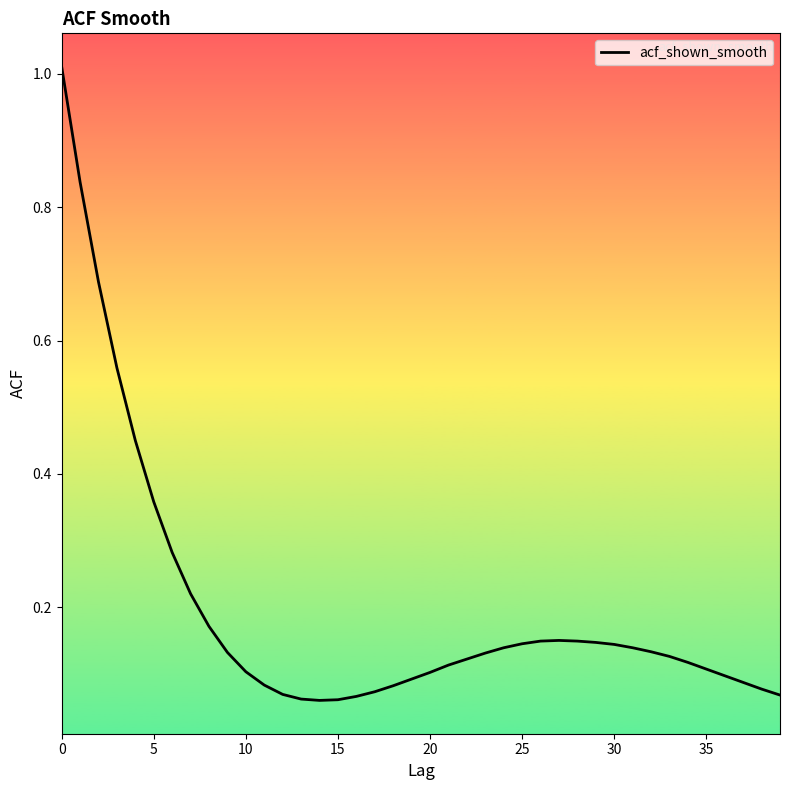

True or false: the data shows 0.1 at 20.

True